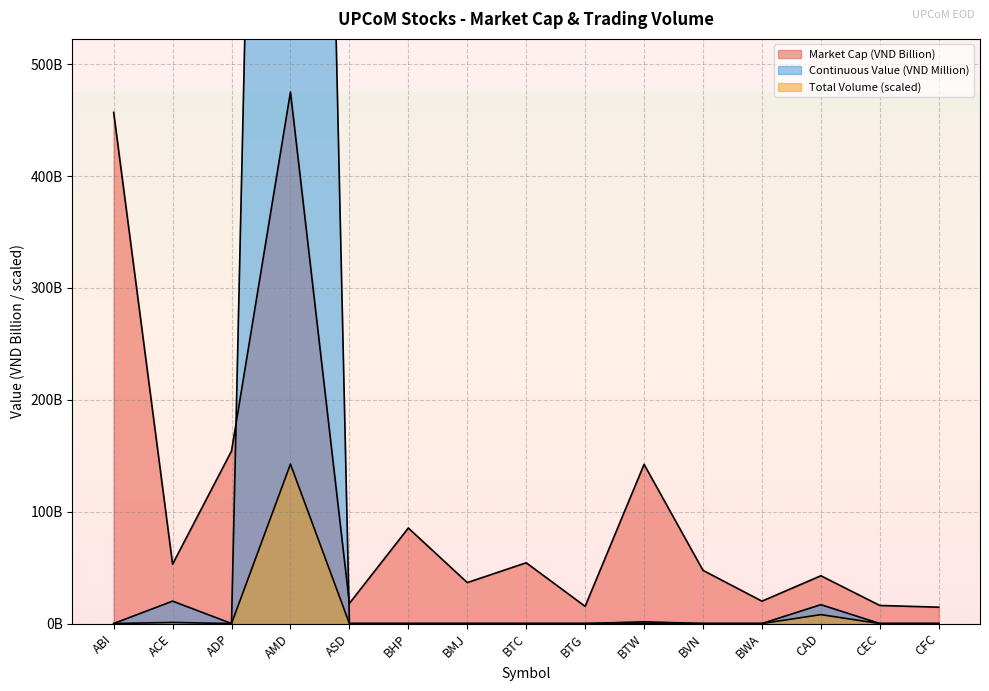

True or false: Continuous Volume and Total Volume intersect in this chart.

False